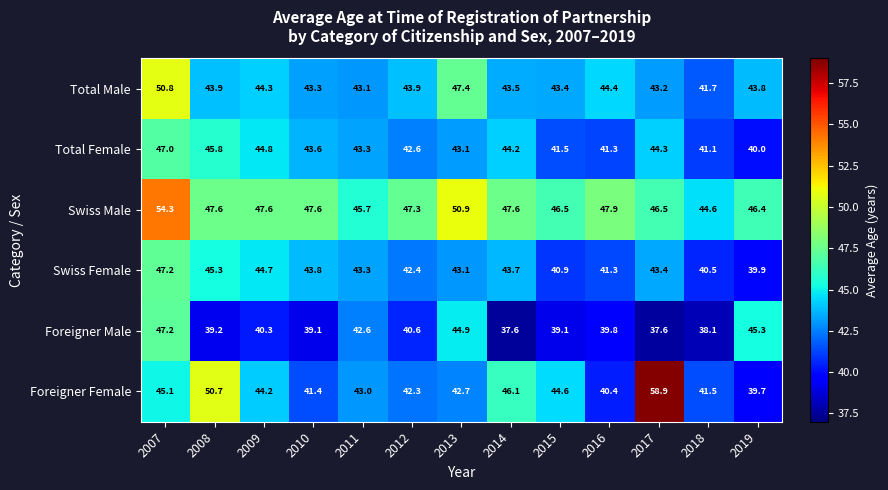

How many series are shown in this chart?

6